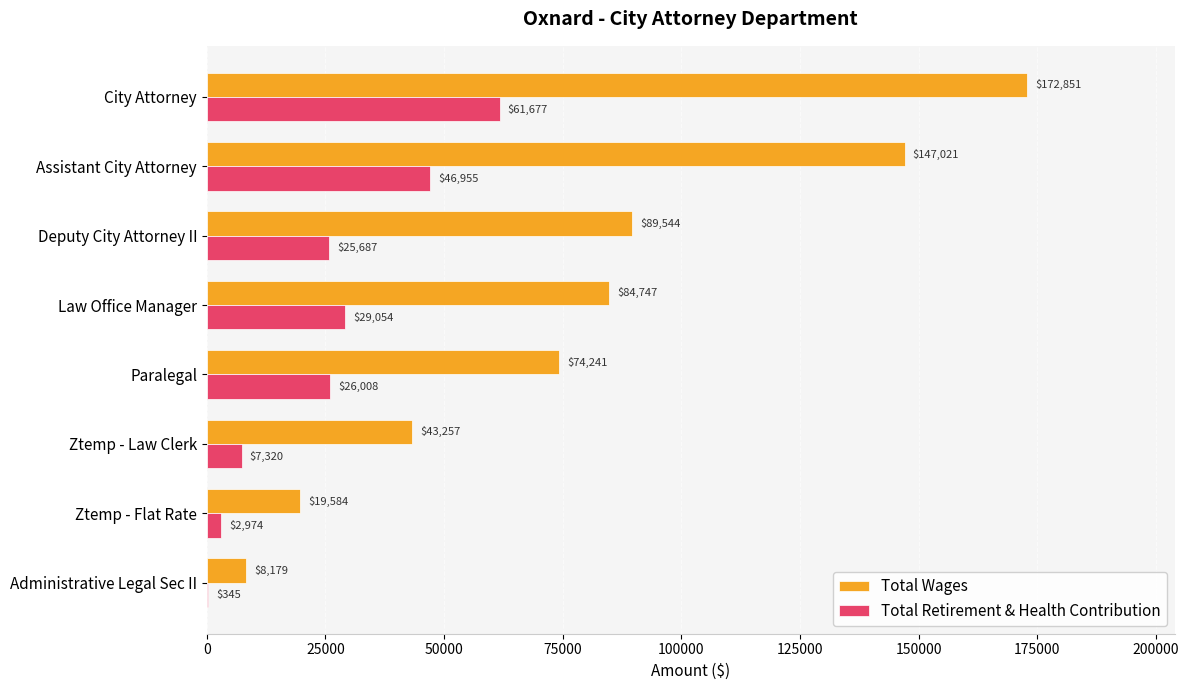

Which series changed the most between City Attorney and Deputy City Attorney II?

Total Wages